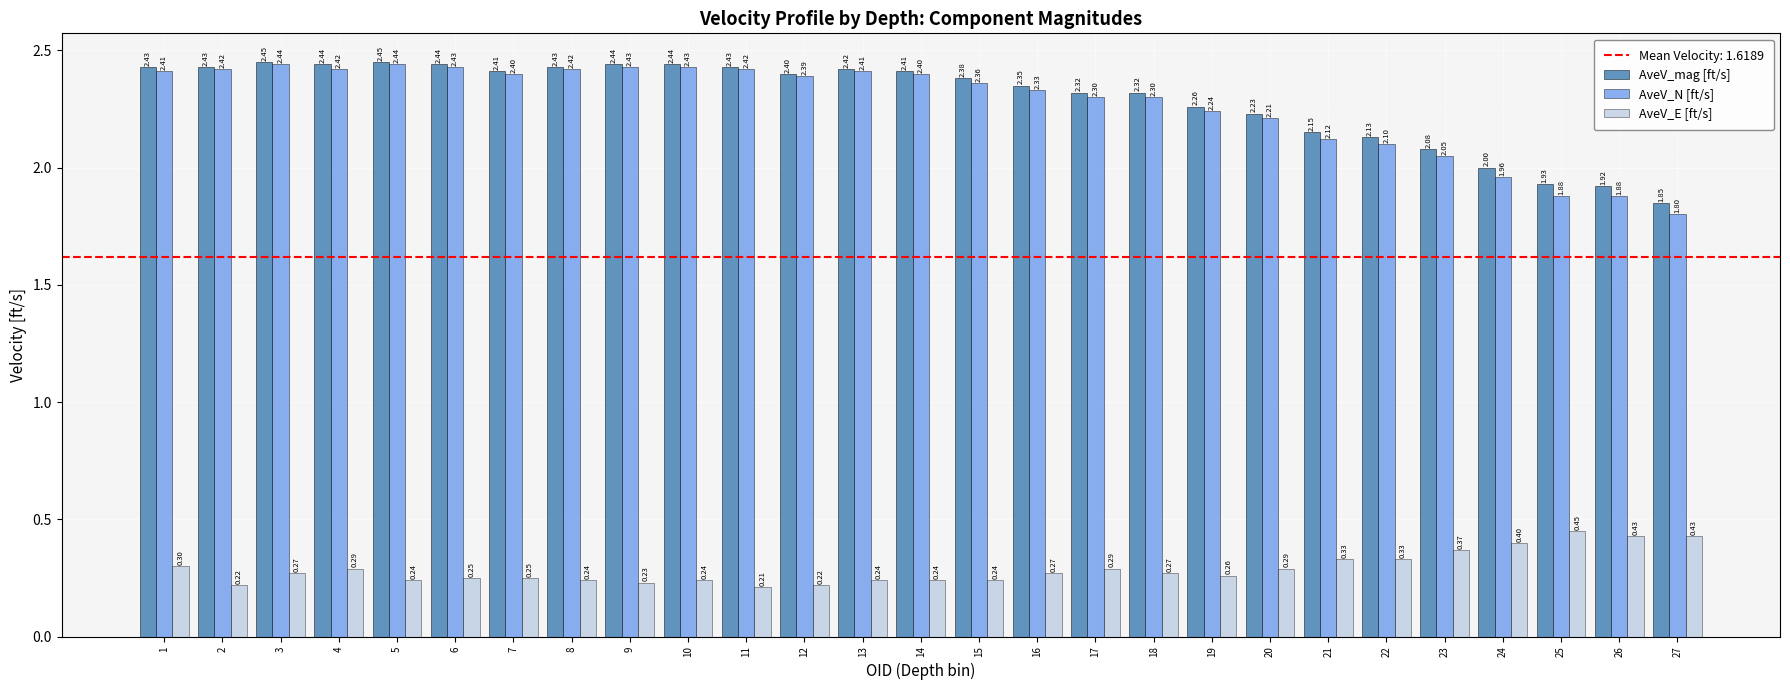

What value does the AveV_mag [ft/s] series have at 17?

2.3